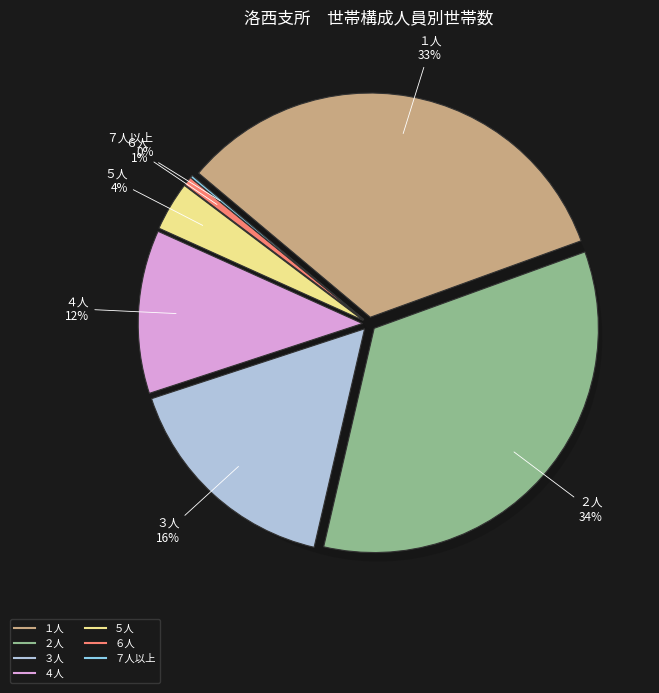

The ５人 slice represents 12% of the pie. True or false?

False